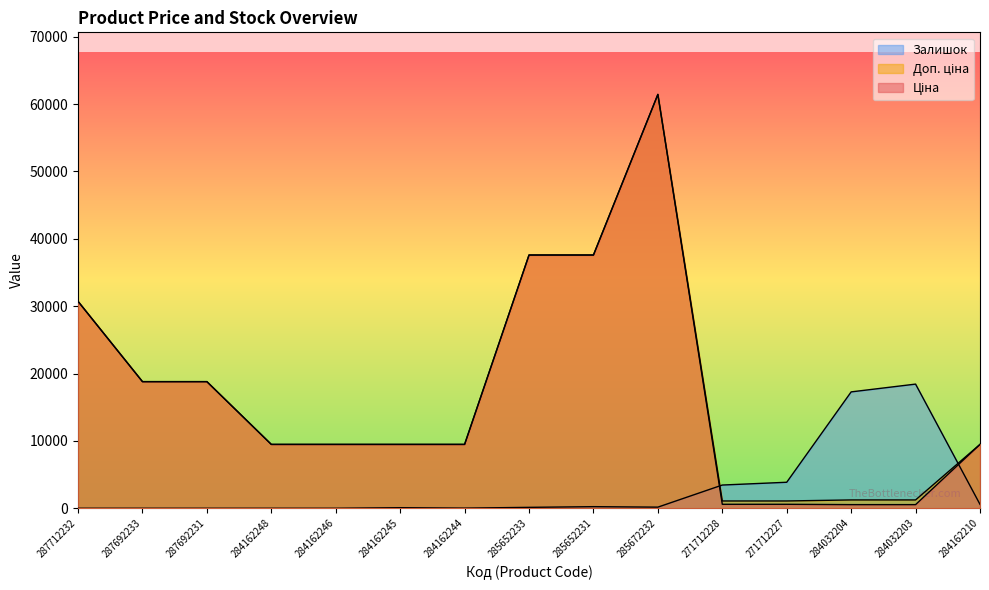

List the series in order of their peak value, lowest first.

Залишок, Ціна, Доп. ціна